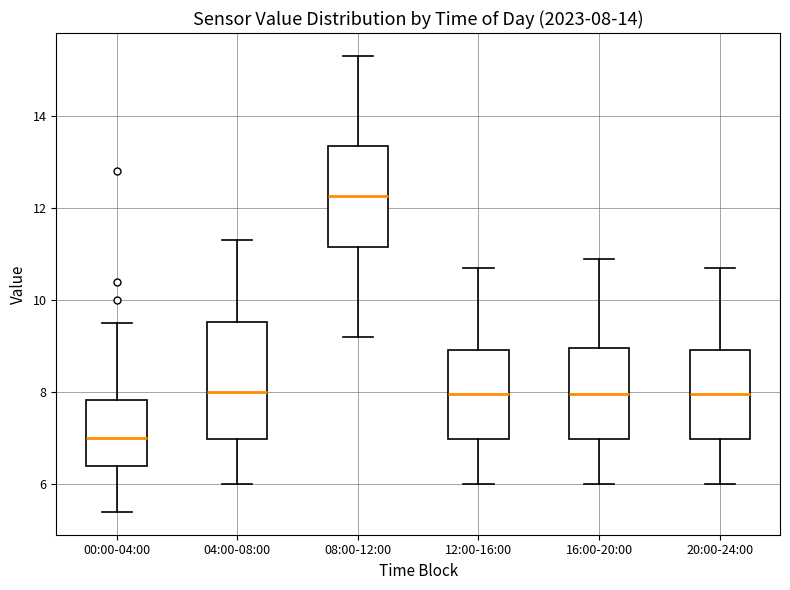

Which box has the highest median line?

08:00-12:00